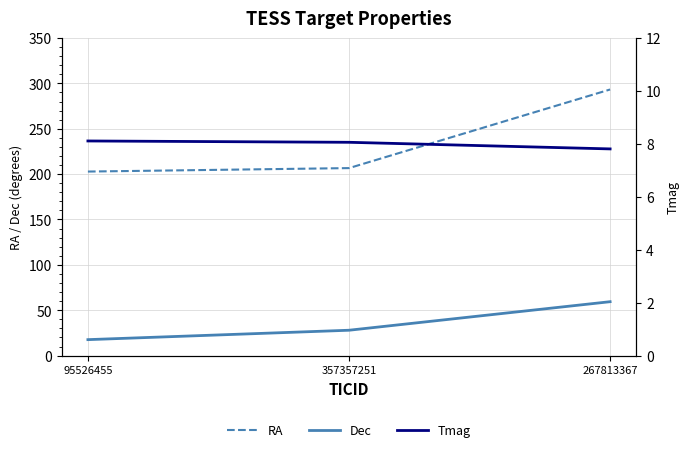

Where does the RA series first go above 206?

357357251